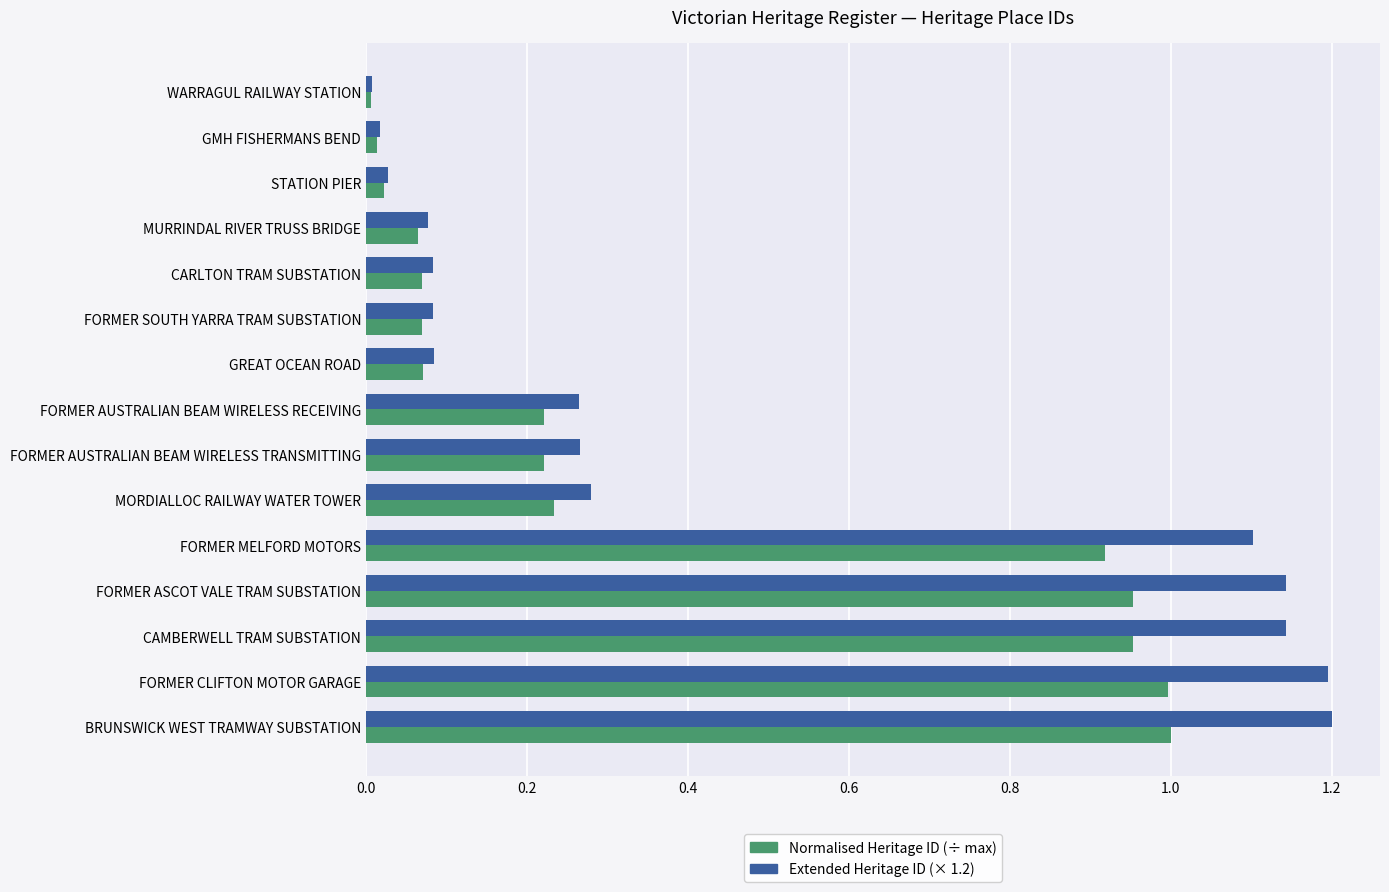

What is the maximum value shown in the chart?

1.2